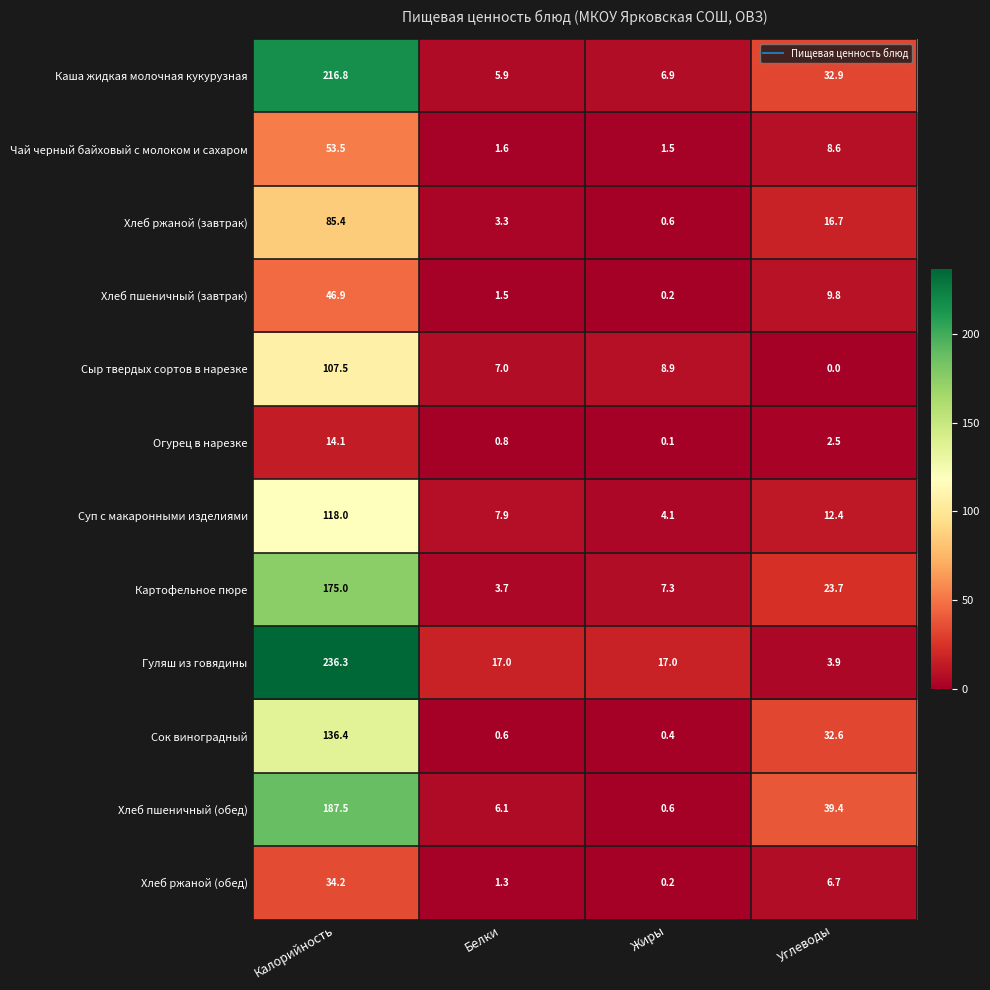

At which category is the sum across all series the highest?

Калорийность